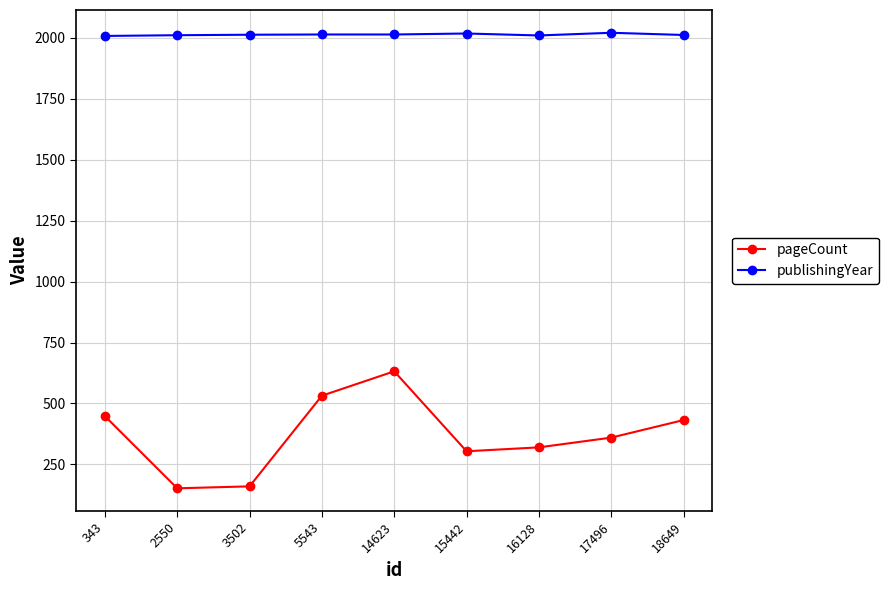

The value of publishingYear at 343 is 2008. True or false?

True